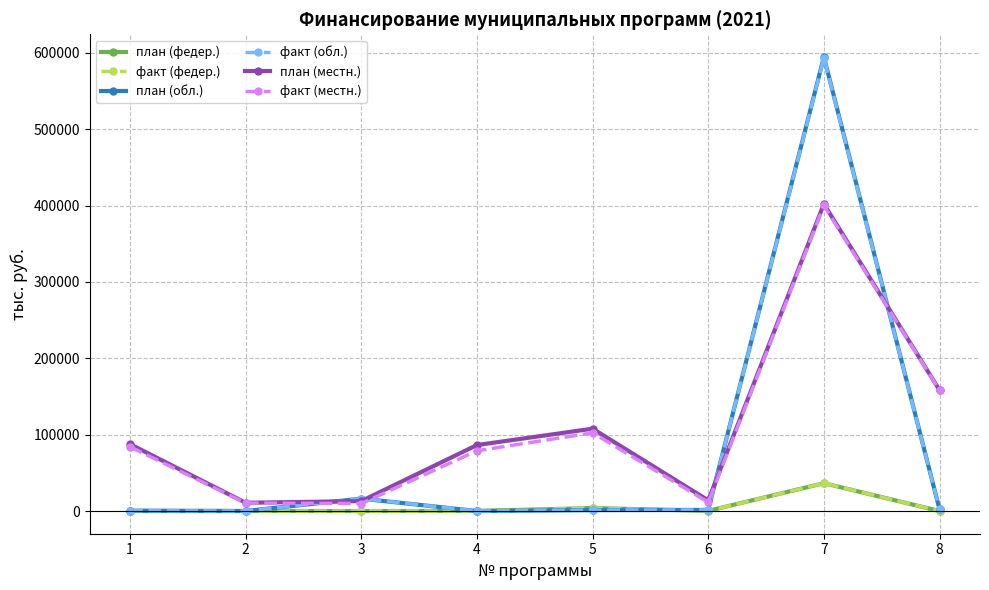

How many series are shown in this chart?

6